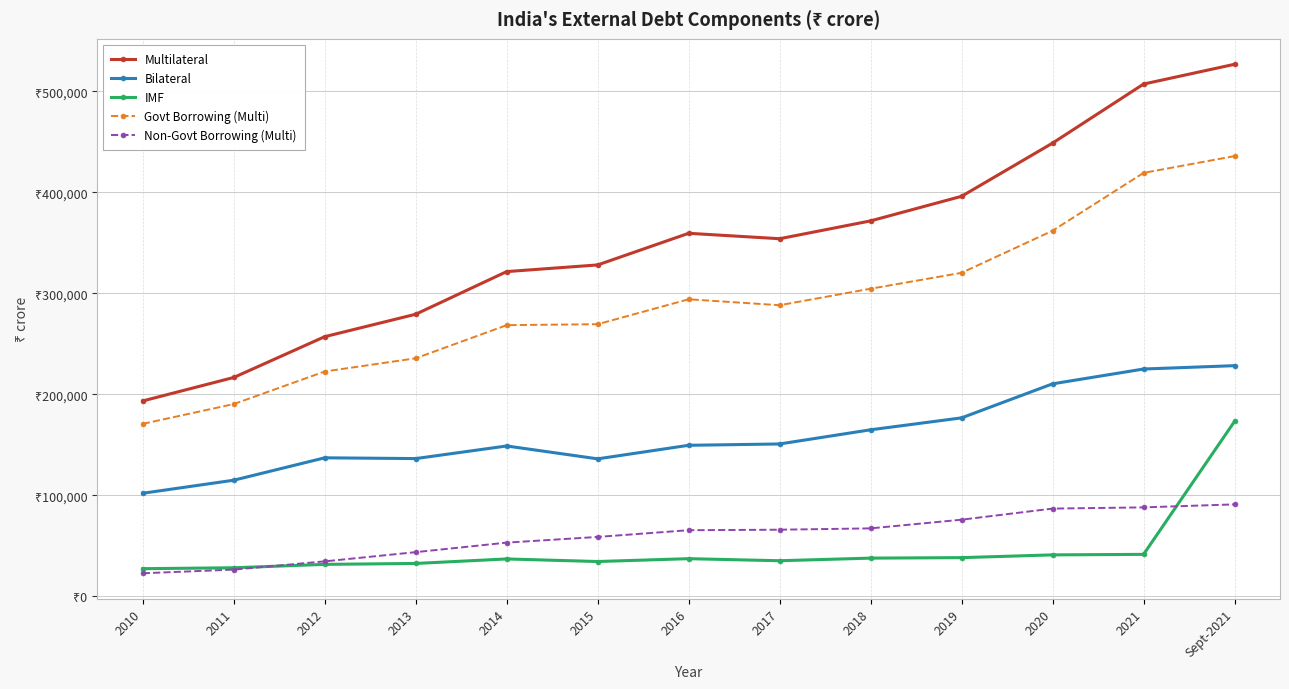

Is this an area chart (filled region under the line)?

No